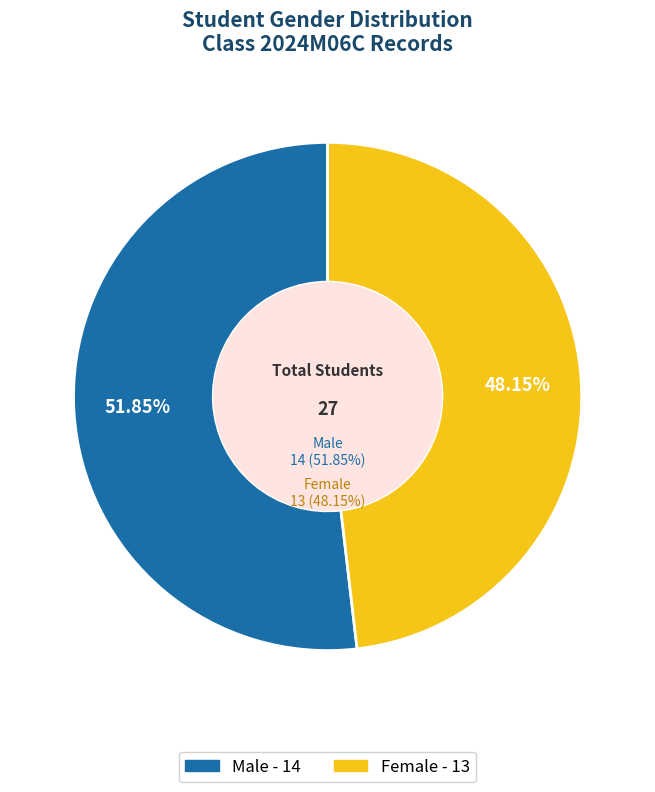

Which category accounts for the majority?

M